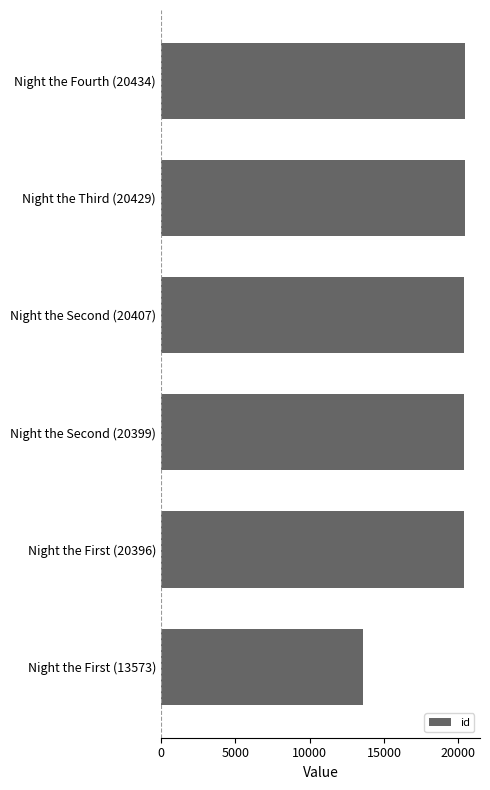

What is the smallest value displayed?

13573